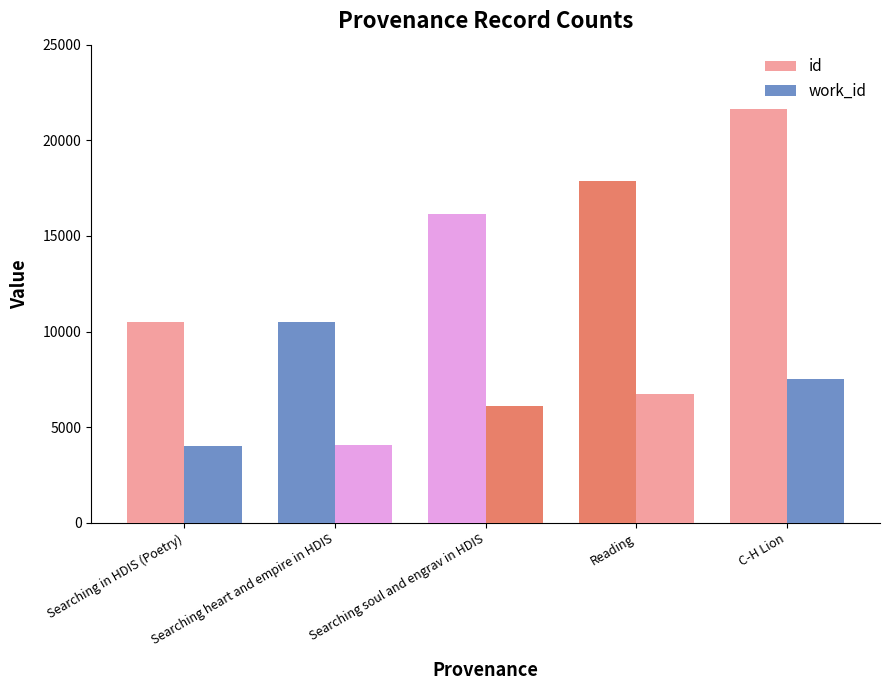

How many bars are there in each group?

2